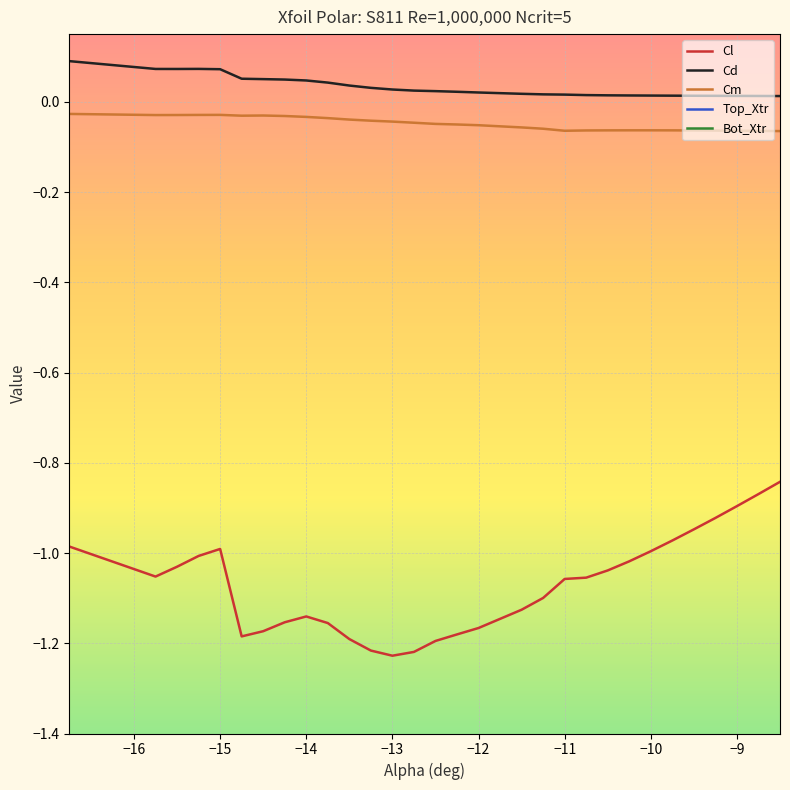

True or false: Cm and Cd intersect in this chart.

False